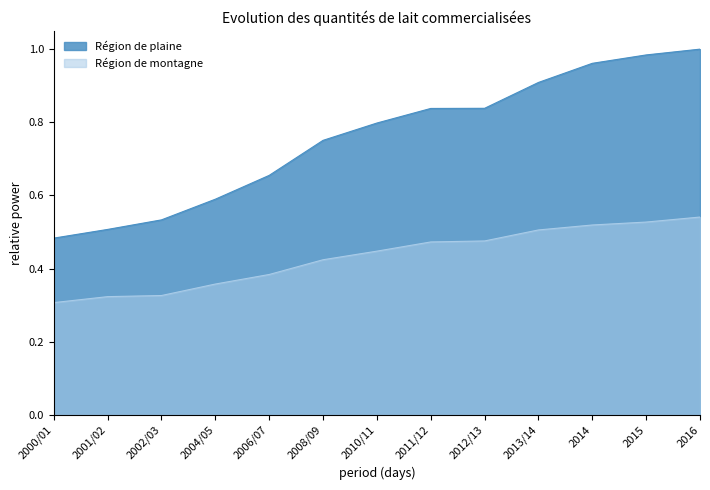

Does the chart have visible grid lines?

No